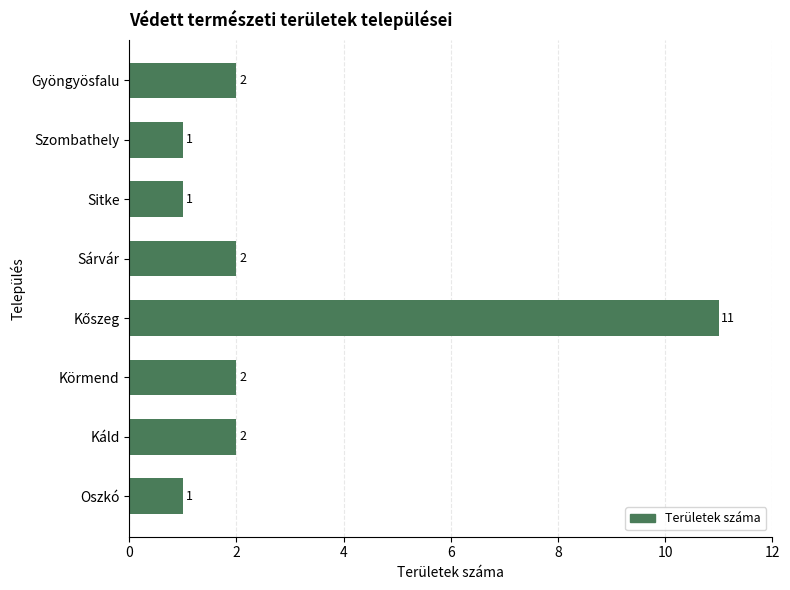

What is the sum of all values?

22